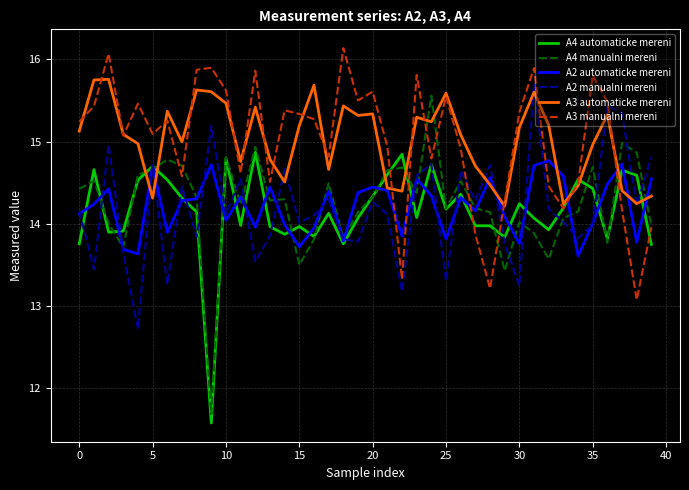

How many times do A4 manualni mereni and A3 automaticke mereni cross each other?

8